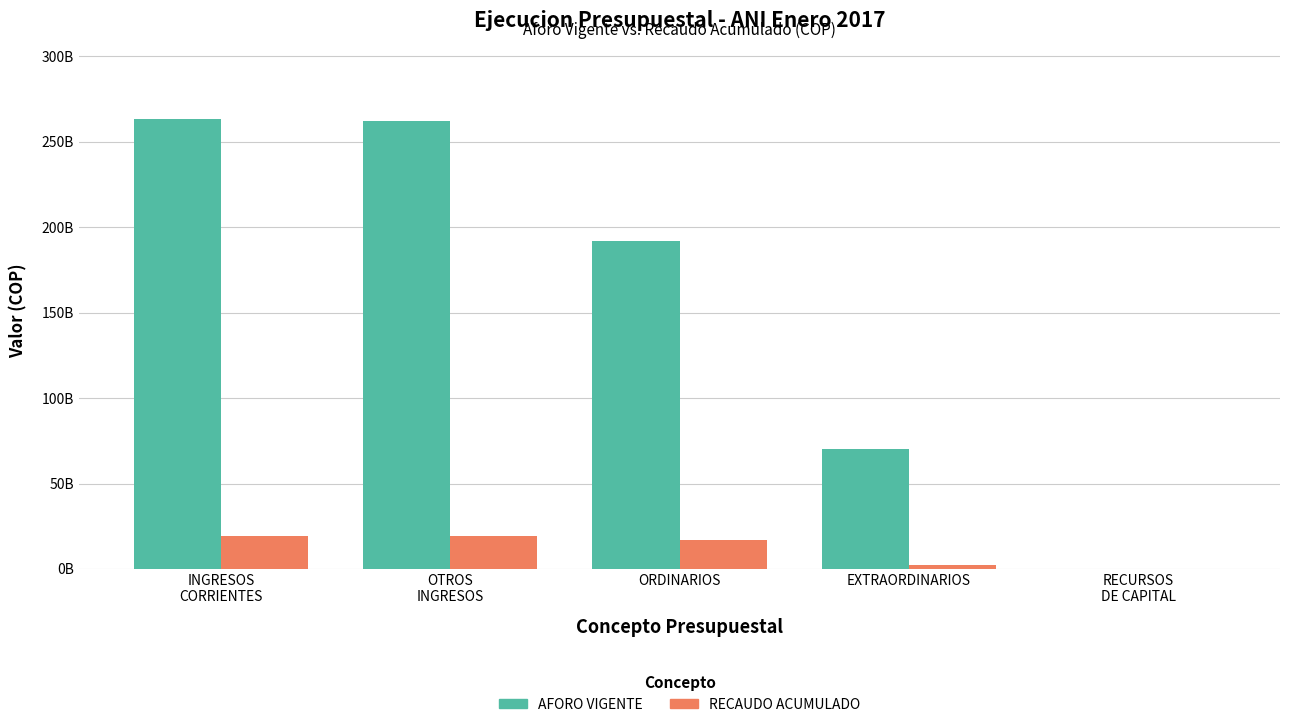

Rank the categories by AFORO VIGENTE value from highest to lowest.

INGRESOS
CORRIENTES, OTROS
INGRESOS, ORDINARIOS, EXTRAORDINARIOS, RECURSOS
DE CAPITAL